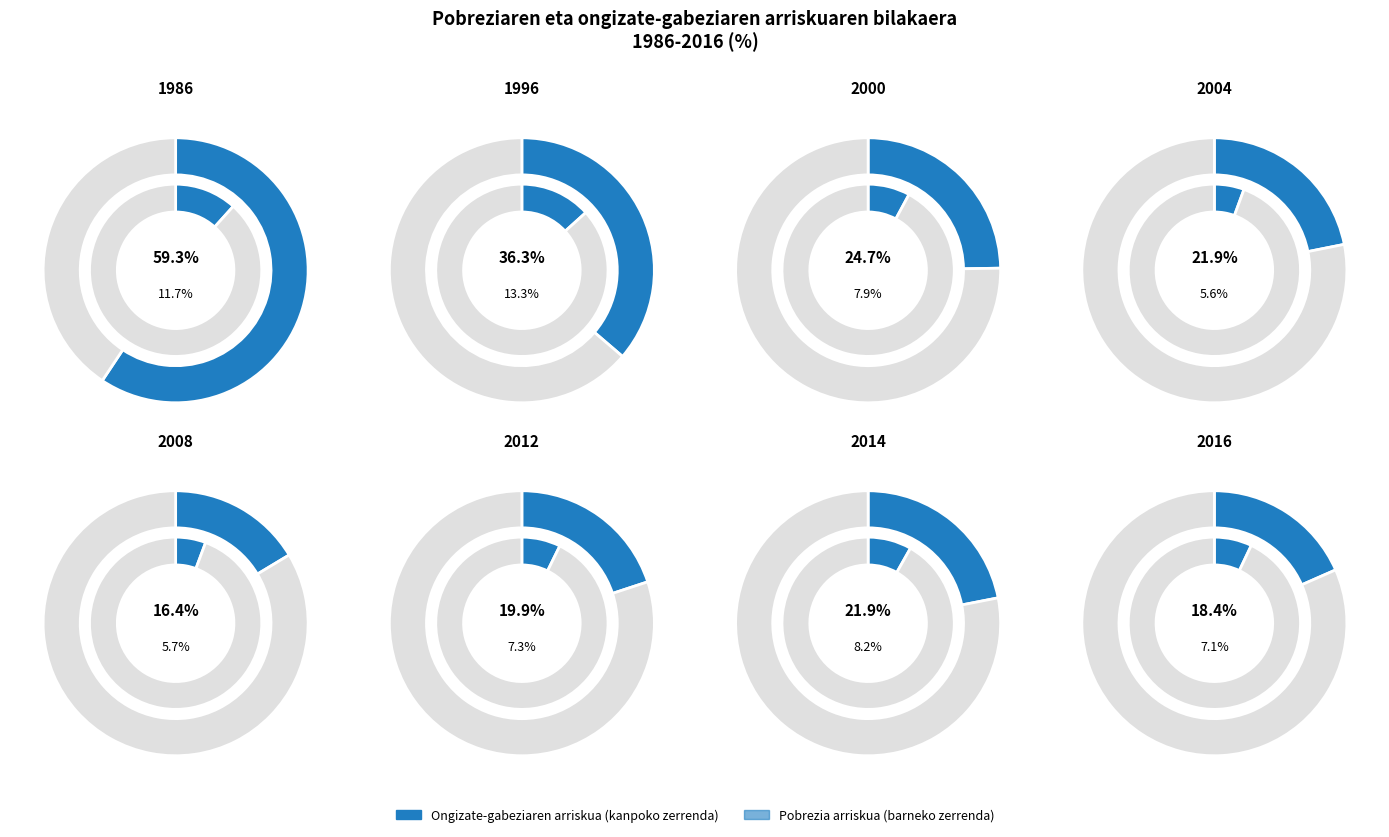

To the nearest percent, what percentage of the pie is 2012?

11%